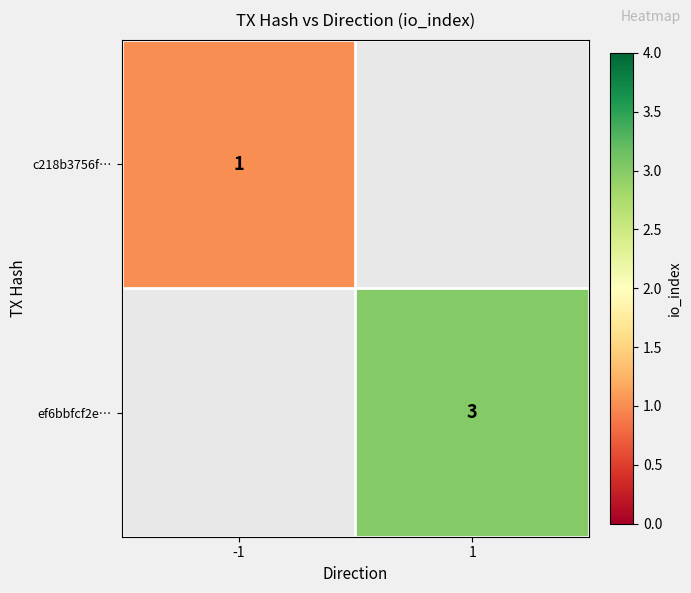

True or false: c218b3756f… has a value of 1 at -1.

True